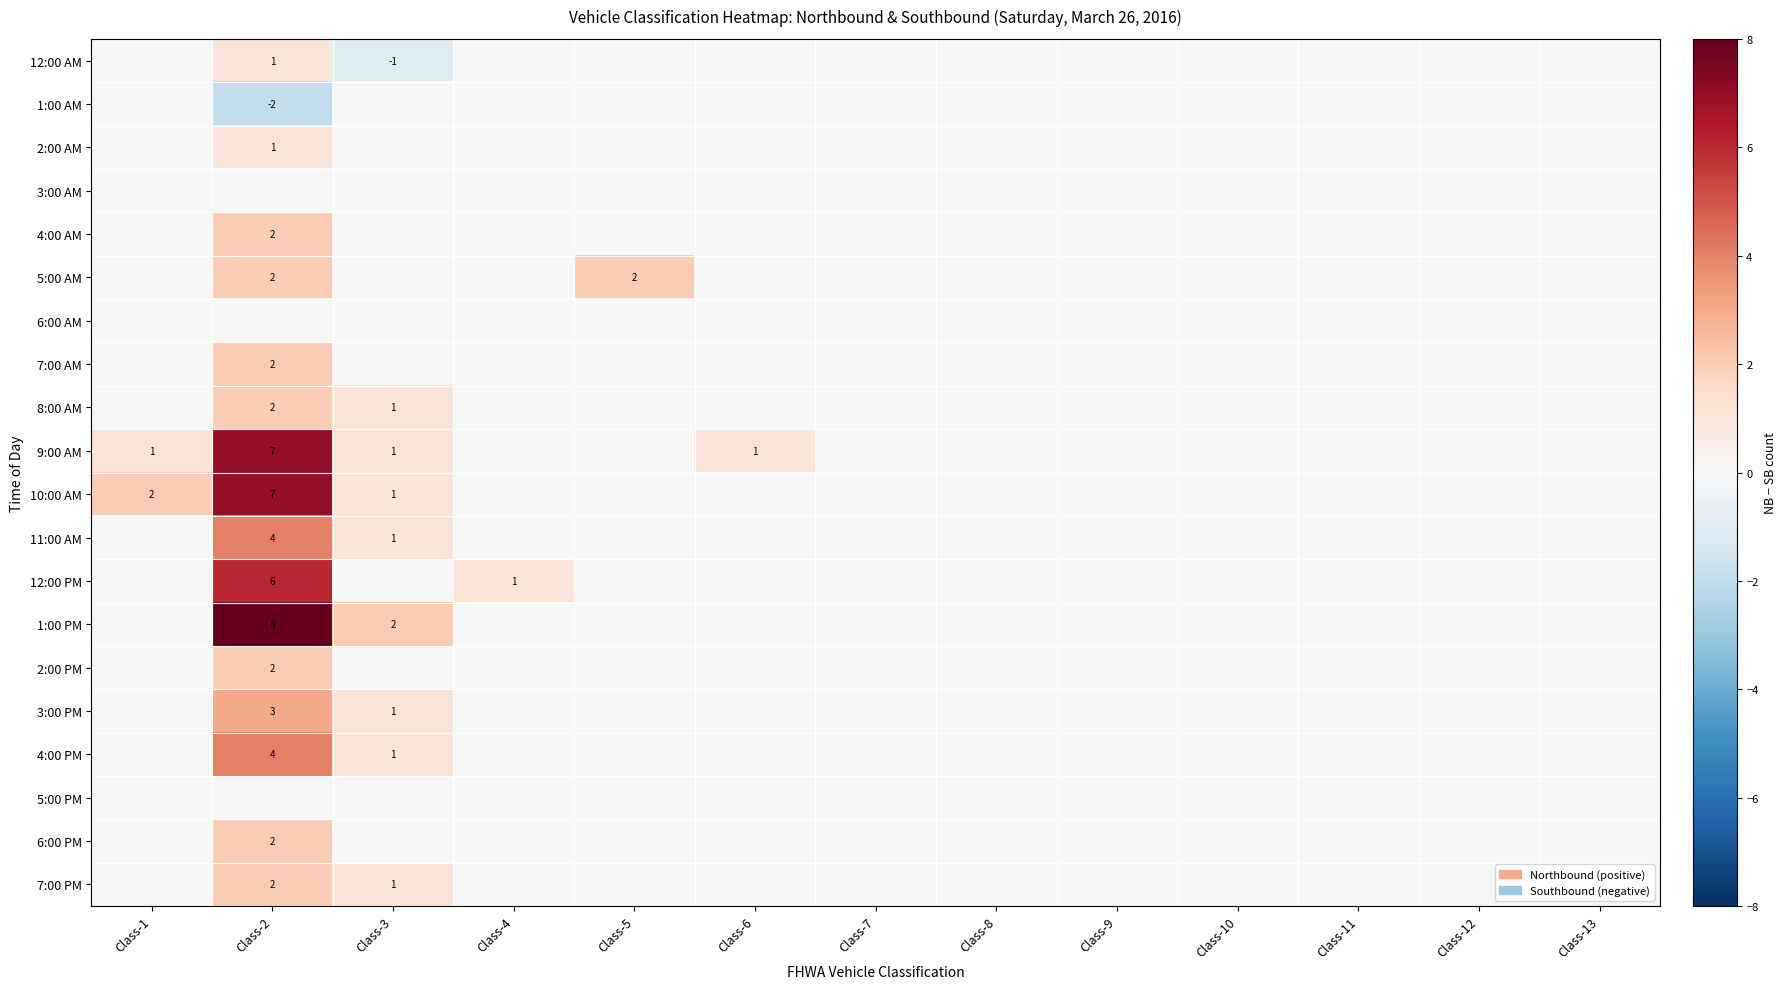

True or false: 12:00 AM has a value of -1 at Class-3.

True